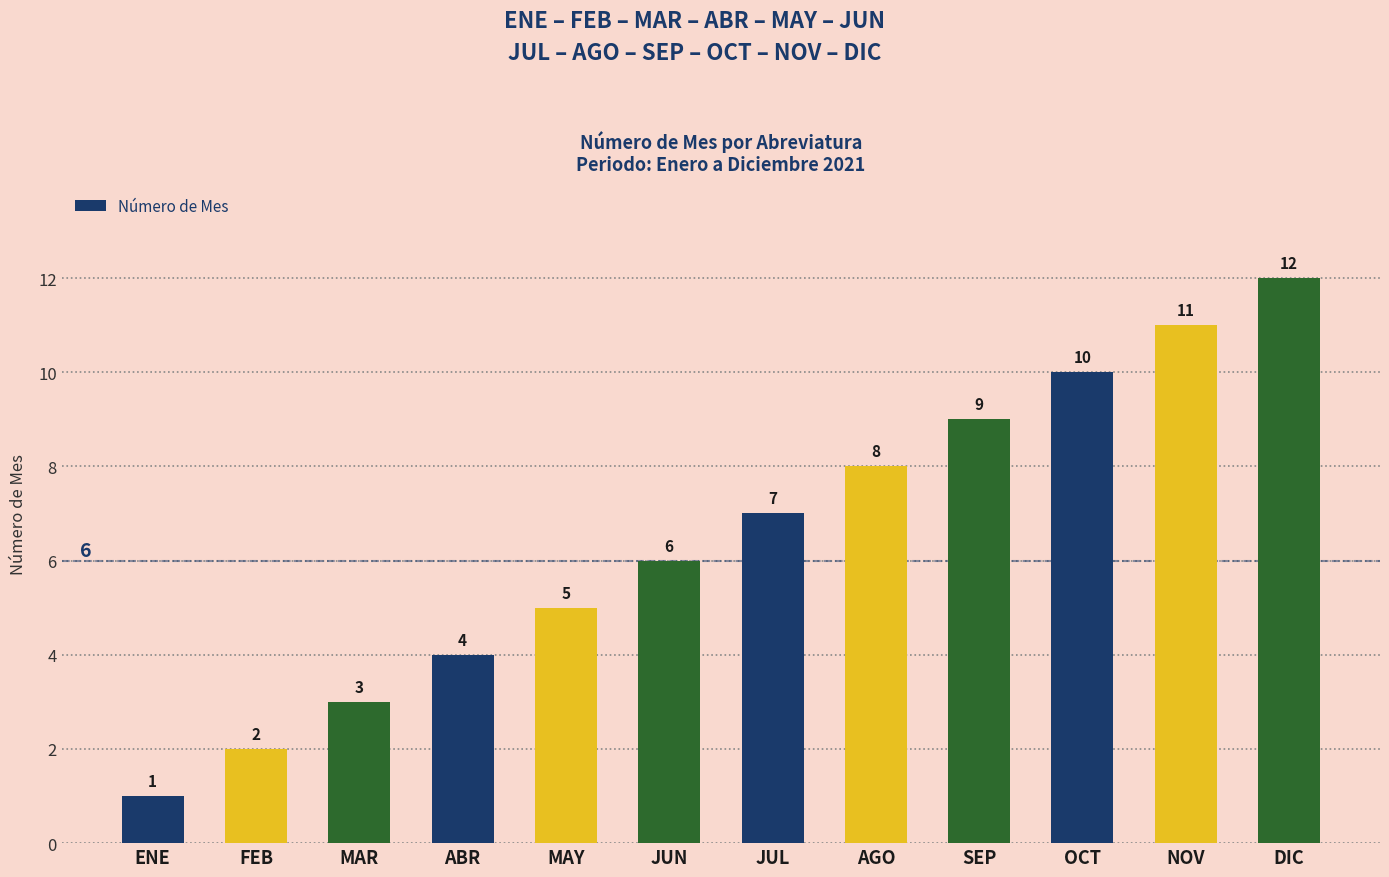

How many data points are less than 7?

6